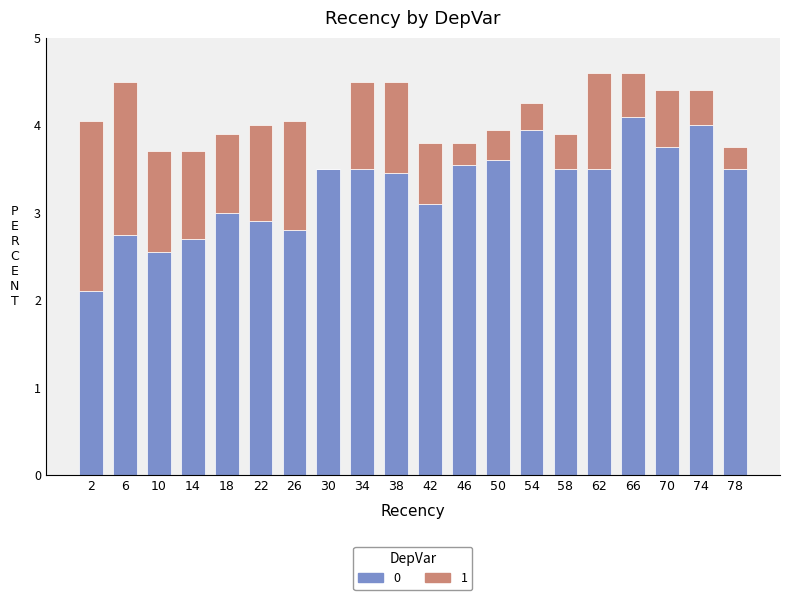

What is the sum of the 0 values at 42 and 78?

6.6